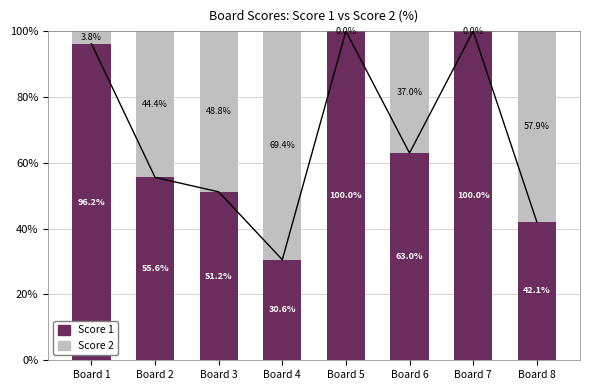

What are all the series names shown in the legend?

Score 1, Score 2